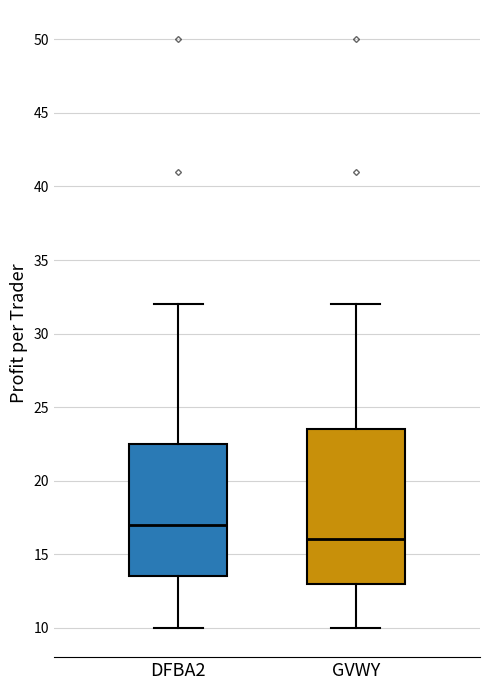

Reading left to right, read every box against the y-axis: the position of its median line, the range the box covers, and the ends of its whiskers. The values are not printed on the chart, so give them approximately, as read against the axis.

DFBA2: median 17.0, box 13.5 to 22.5, whiskers 10.0 to 32.0
GVWY: median 16.0, box 13.0 to 23.5, whiskers 10.0 to 32.0